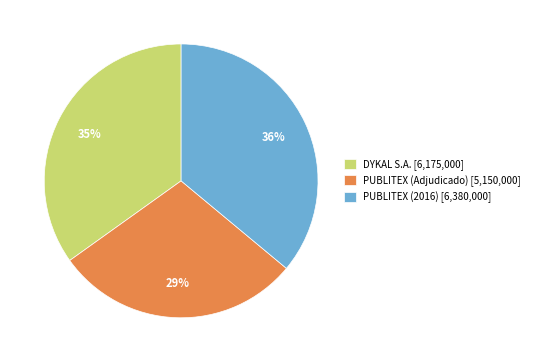

To the nearest percent, what is the combined percentage of PUBLITEX (2016) and PUBLITEX (Adjudicado)?

65%